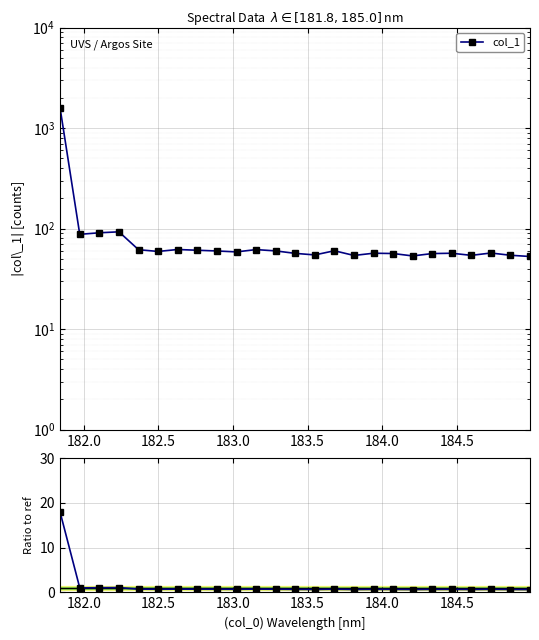

True or false: Ratio to ref and col_1 cross at least once.

False